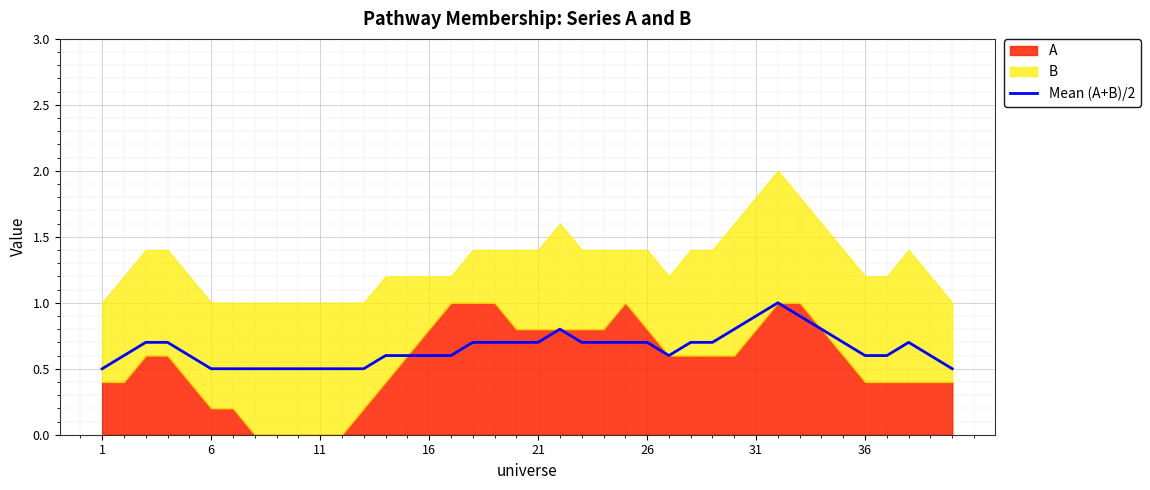

Is it true that Mean (A+B)/2 equals 0.7 at 21?

True